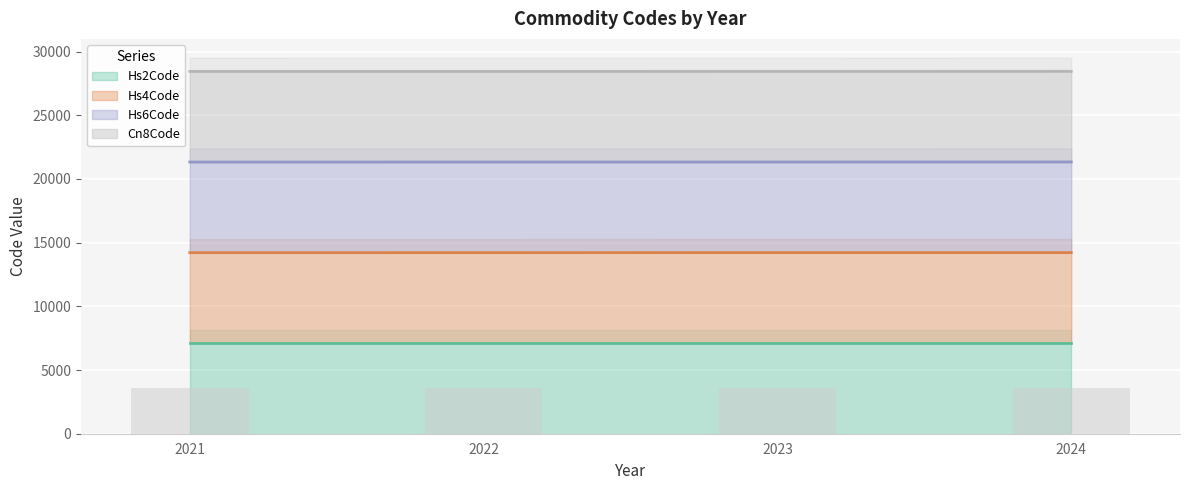

The Hs4Code series shows 14217 at 2024. True or false?

True